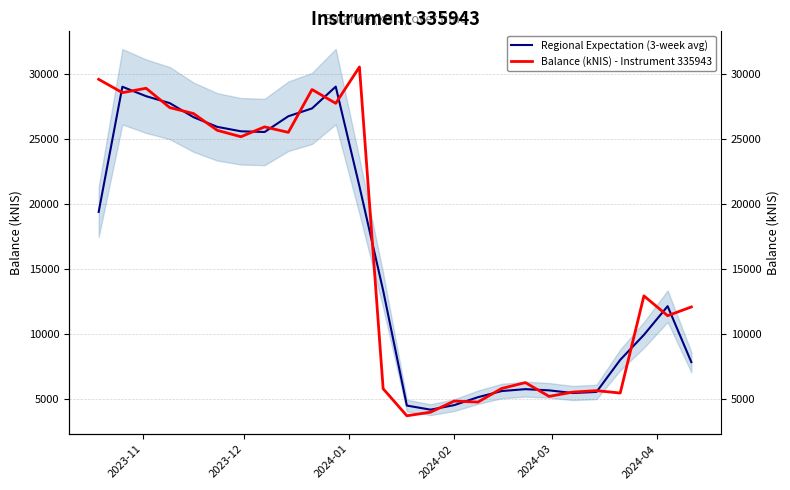

How many data points does each series have?

26